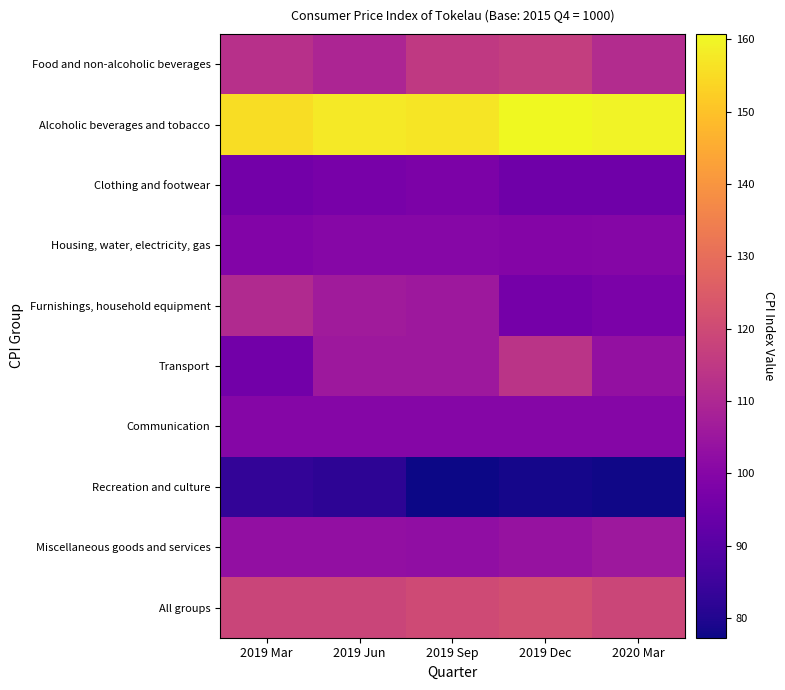

What is the minimum value shown in the chart?

77.3